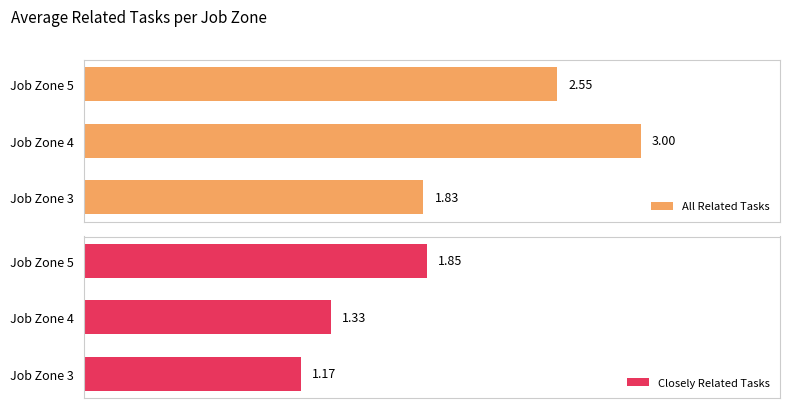

What is the maximum value for All Related Tasks?

3.0